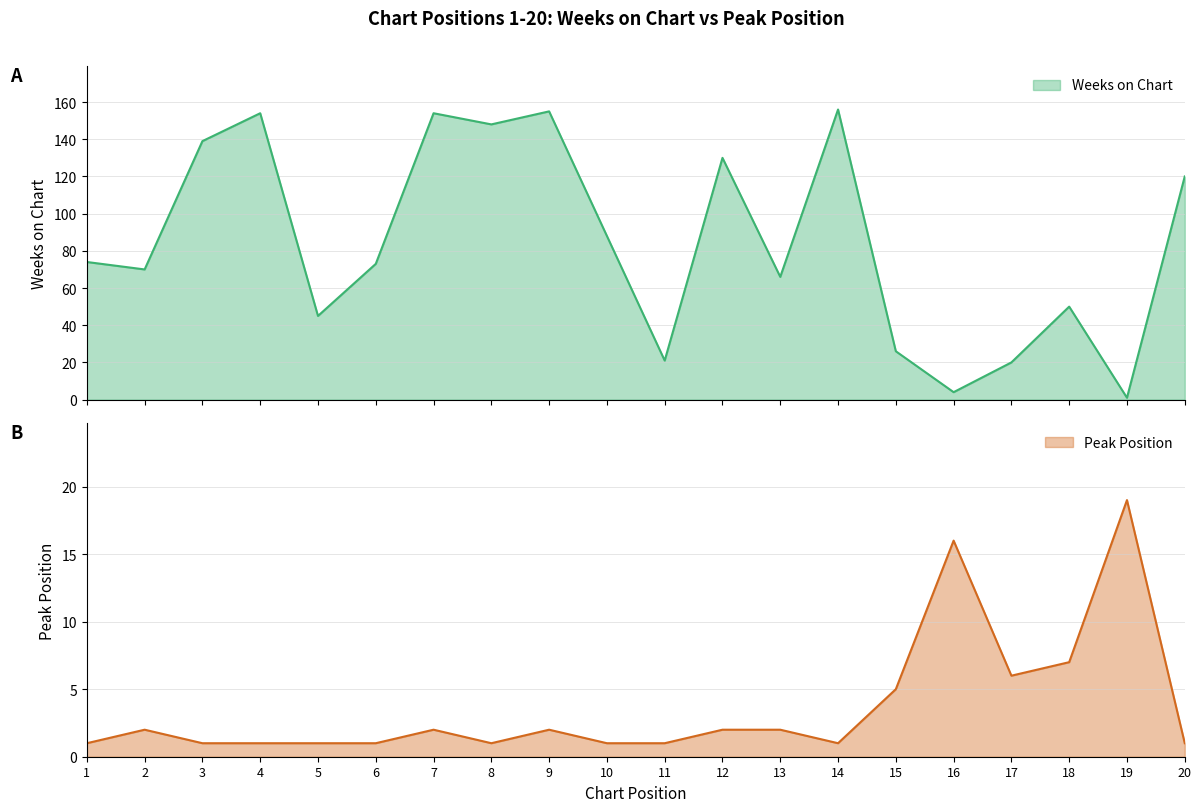

What is the sum of the Peak Position values at 8 and 14?

2